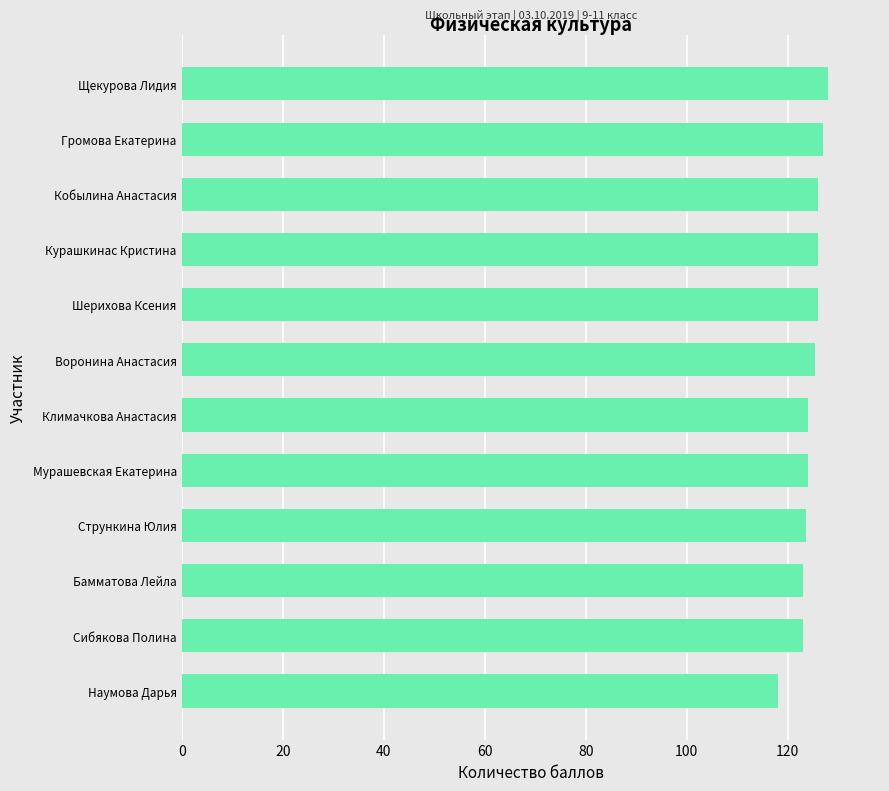

What is the sum of all values?

1493.9